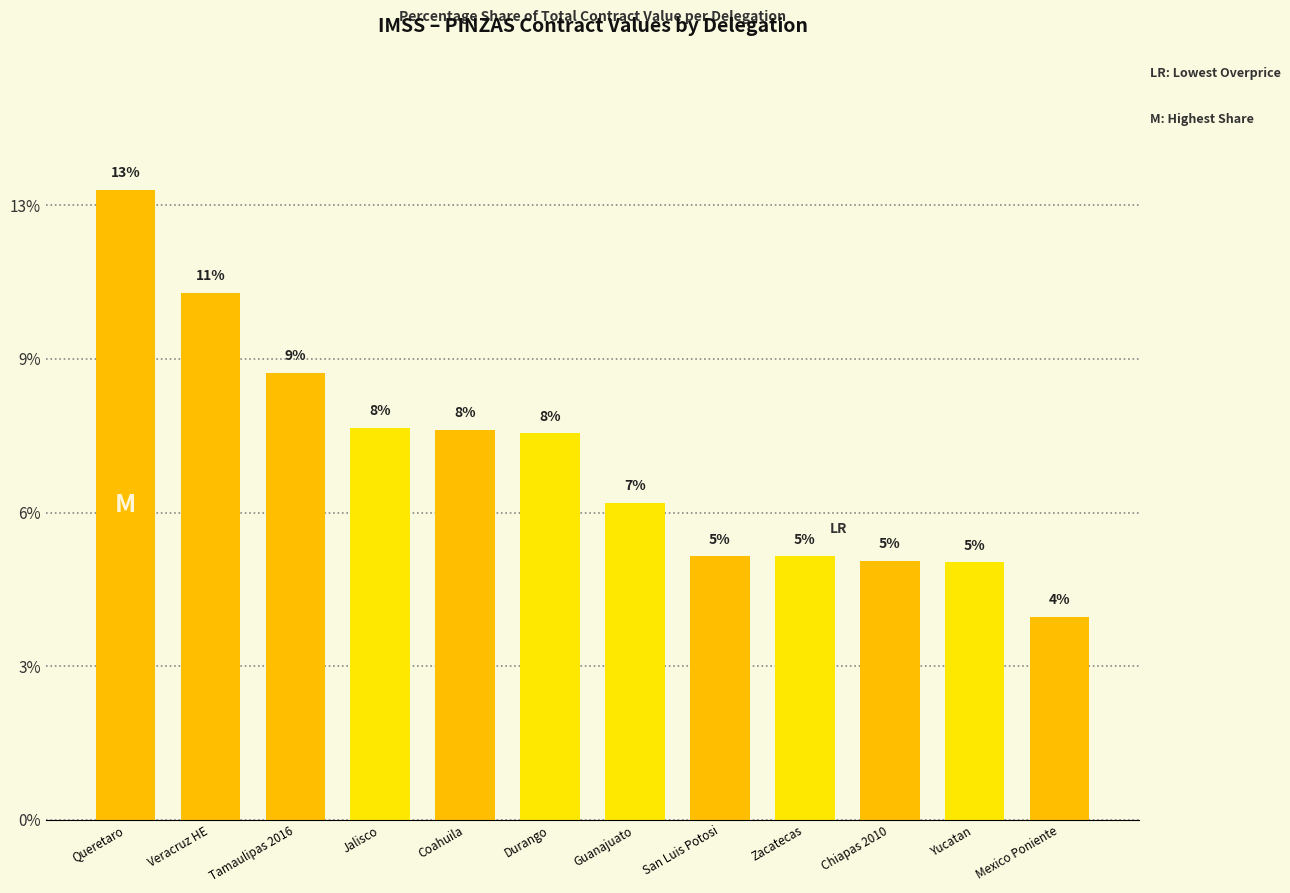

What is the greatest value displayed?

12.9